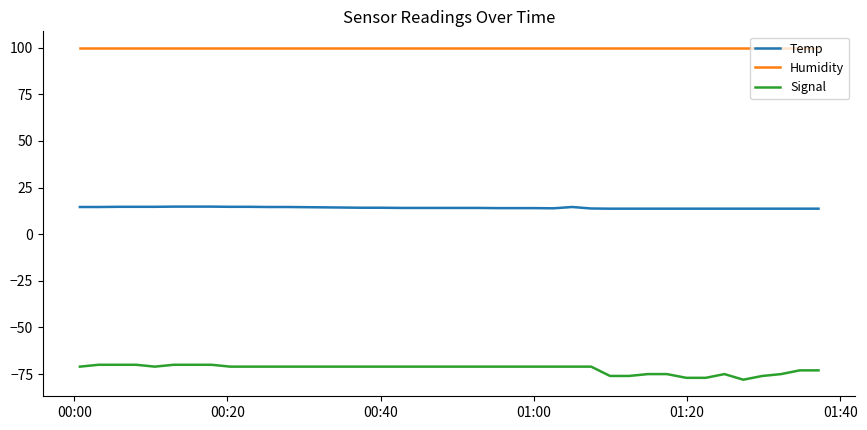

Rank the series by their average value, from lowest to highest.

Signal, Temp, Humidity